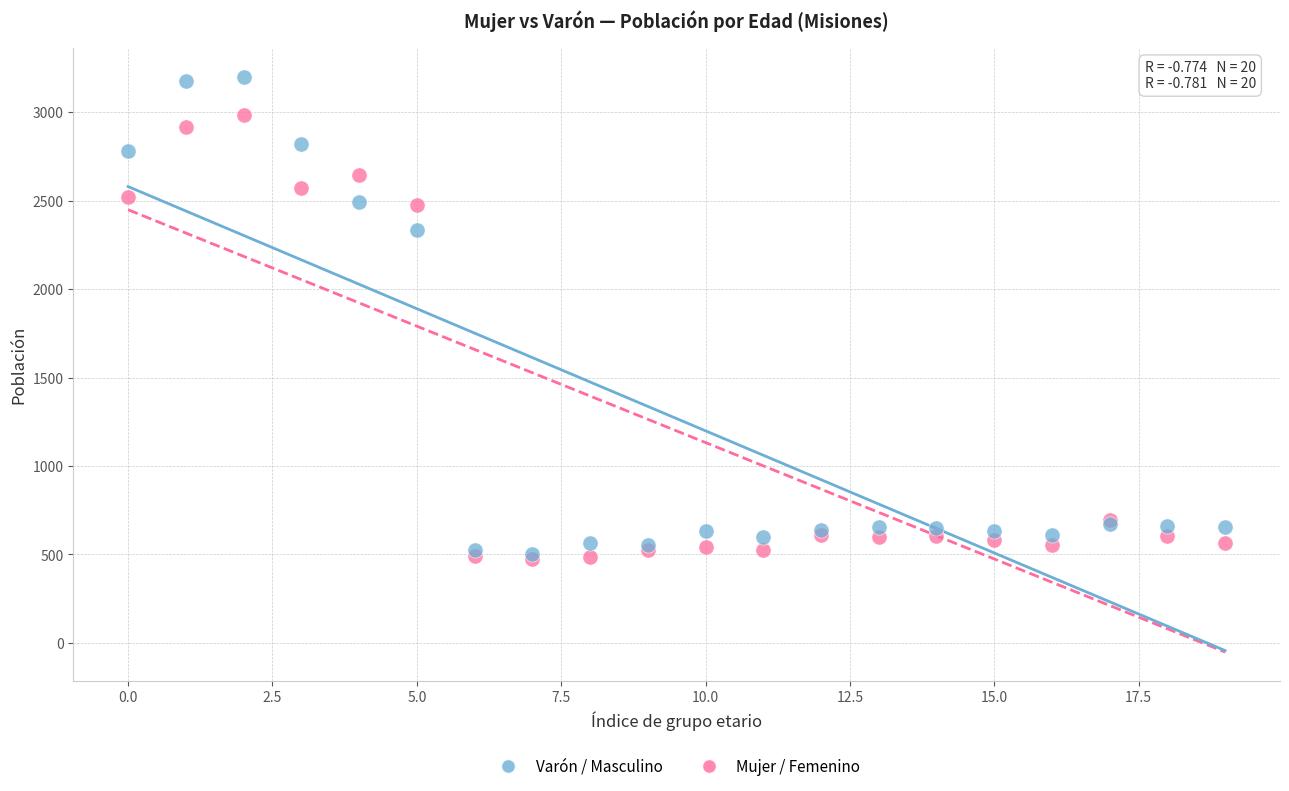

In the Mujer / Femenino series, what Y value is closest to 1727?

2475